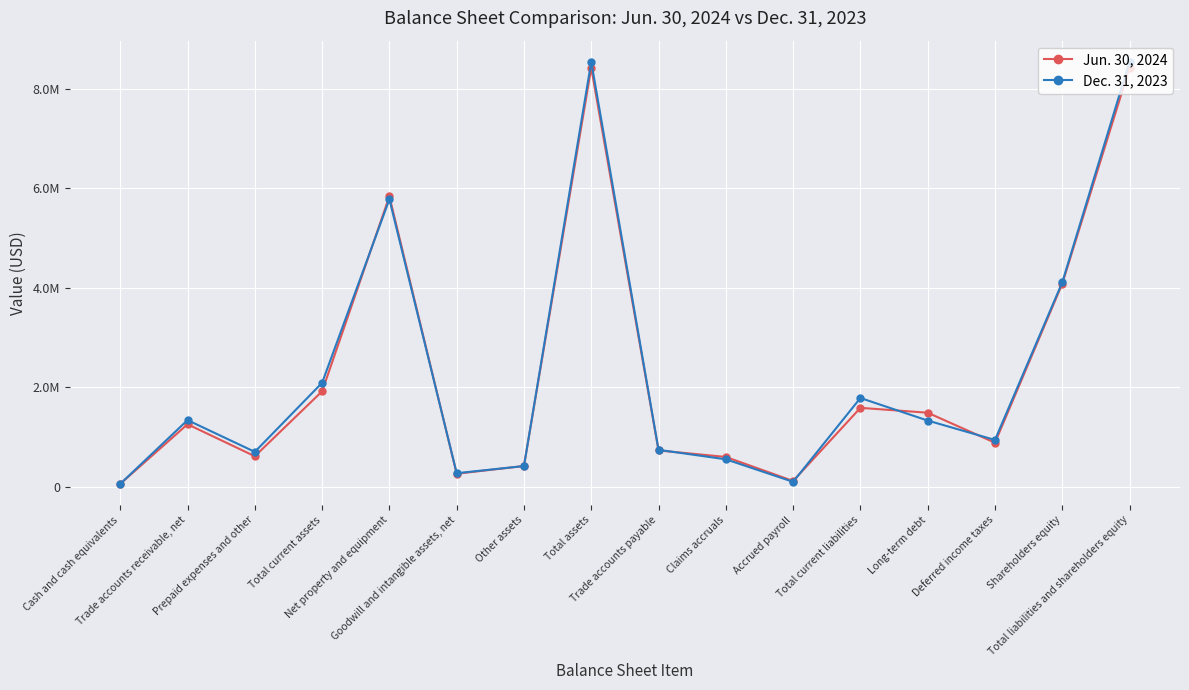

True or false: Dec. 31, 2023 has a value of 5773913 at Net property and equipment.

True